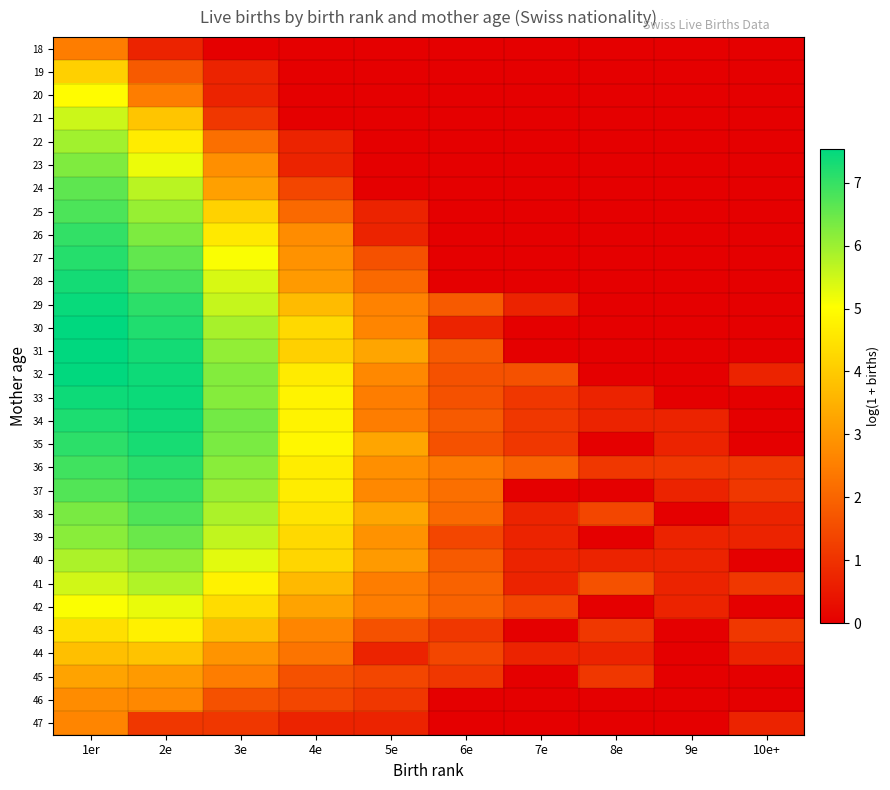

What is the difference between the highest and lowest values at 3e?

6.4